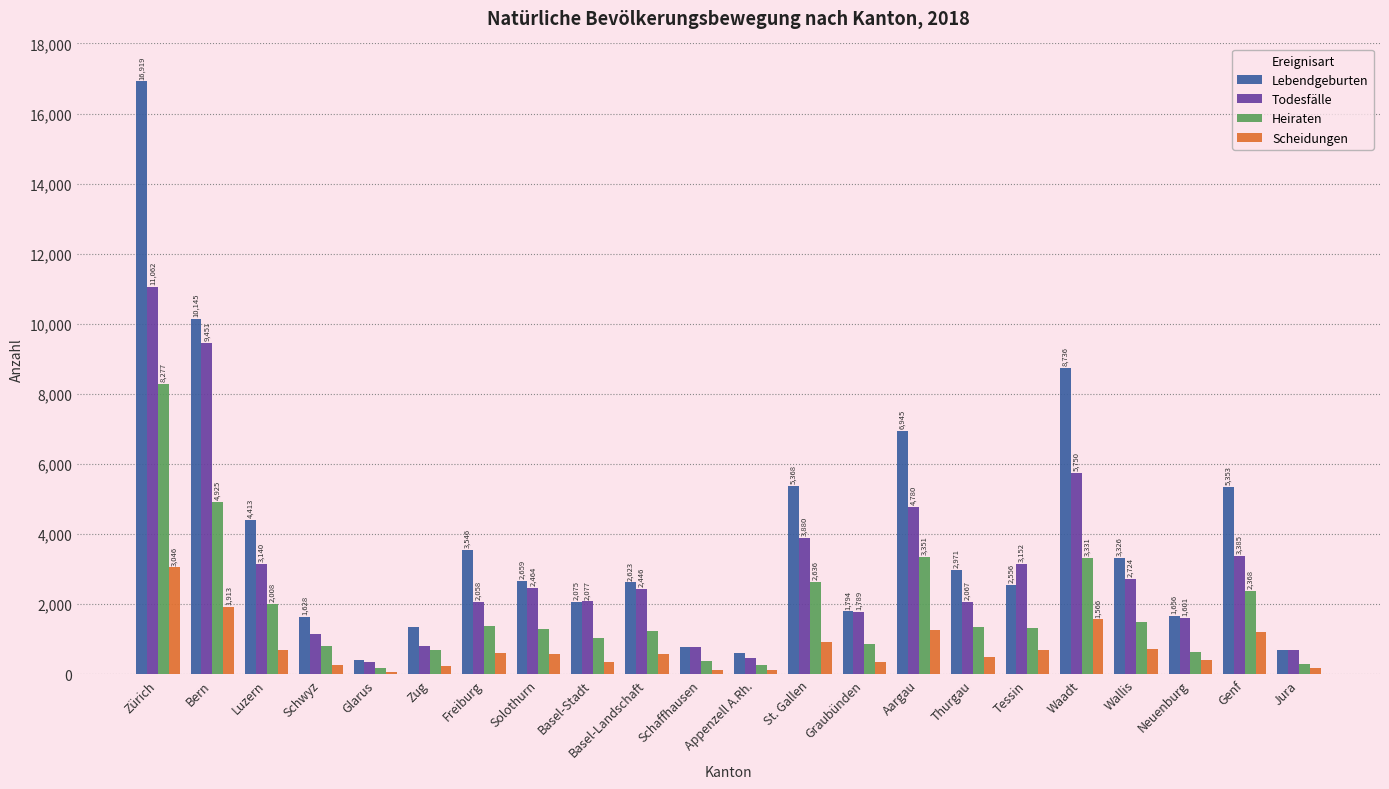

How many categories are shown in the chart?

22